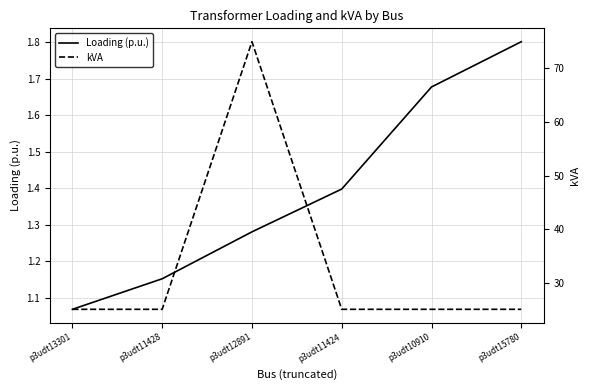

True or false: kVA and Loading (p.u.) intersect in this chart.

False